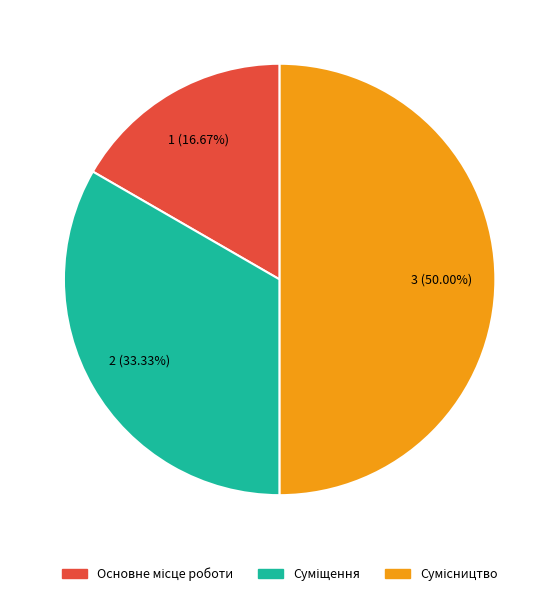

To the nearest percent, what is the difference between the largest and smallest slice percentages?

33%